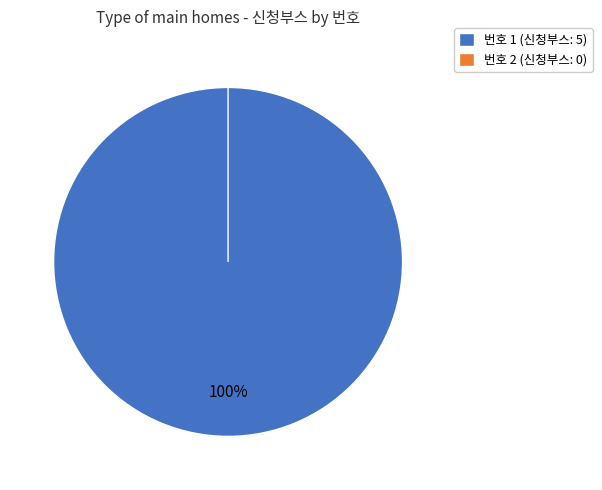

What is the change in value from 1 to 2?

-5